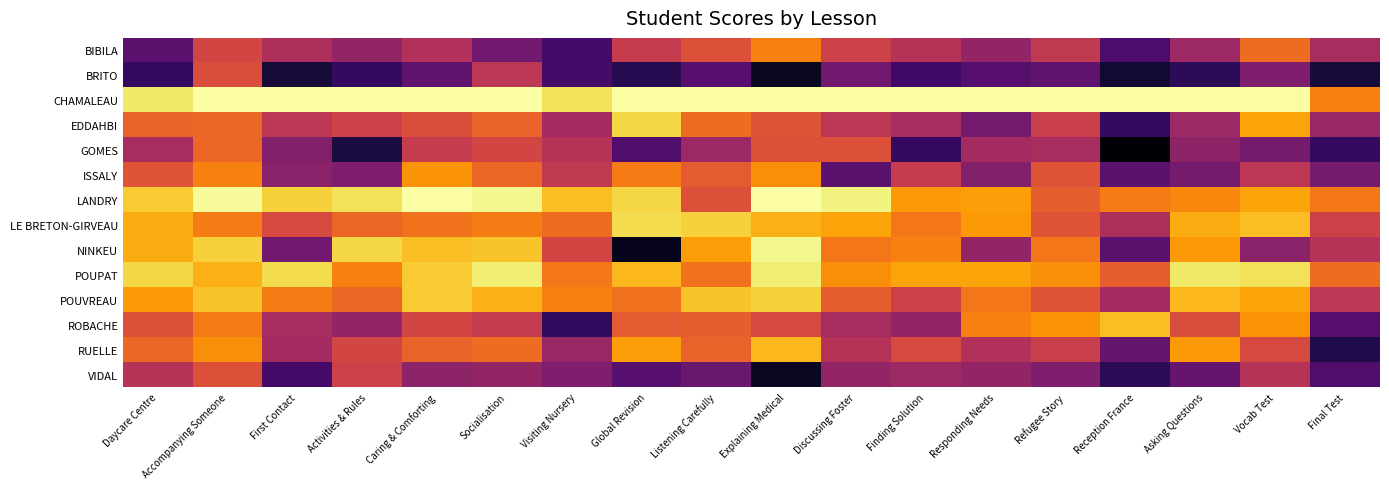

What is the maximum value shown in the chart?

100